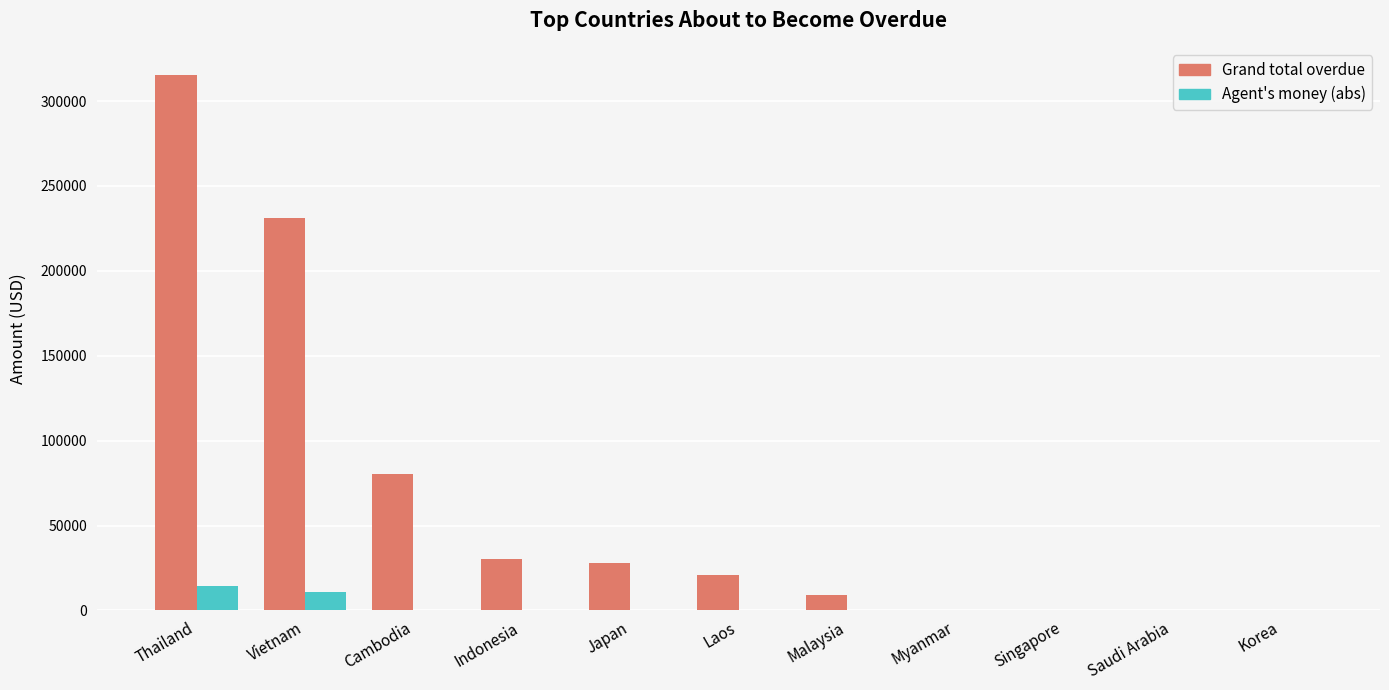

Which category has the highest value in the Agent's money (abs) series?

Thailand